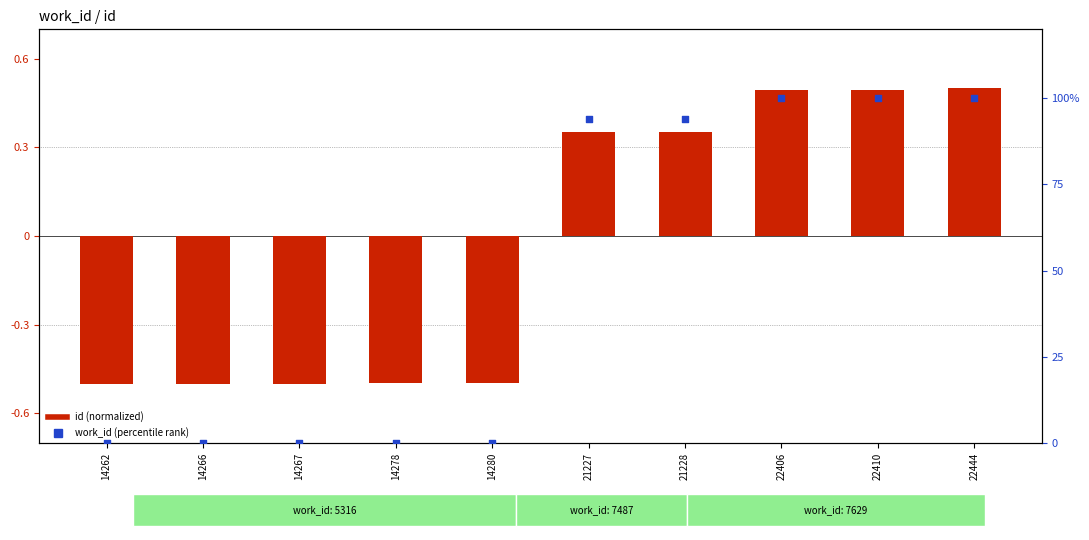

What are all the series names shown in the legend?

id (normalized), work_id (percentile rank)